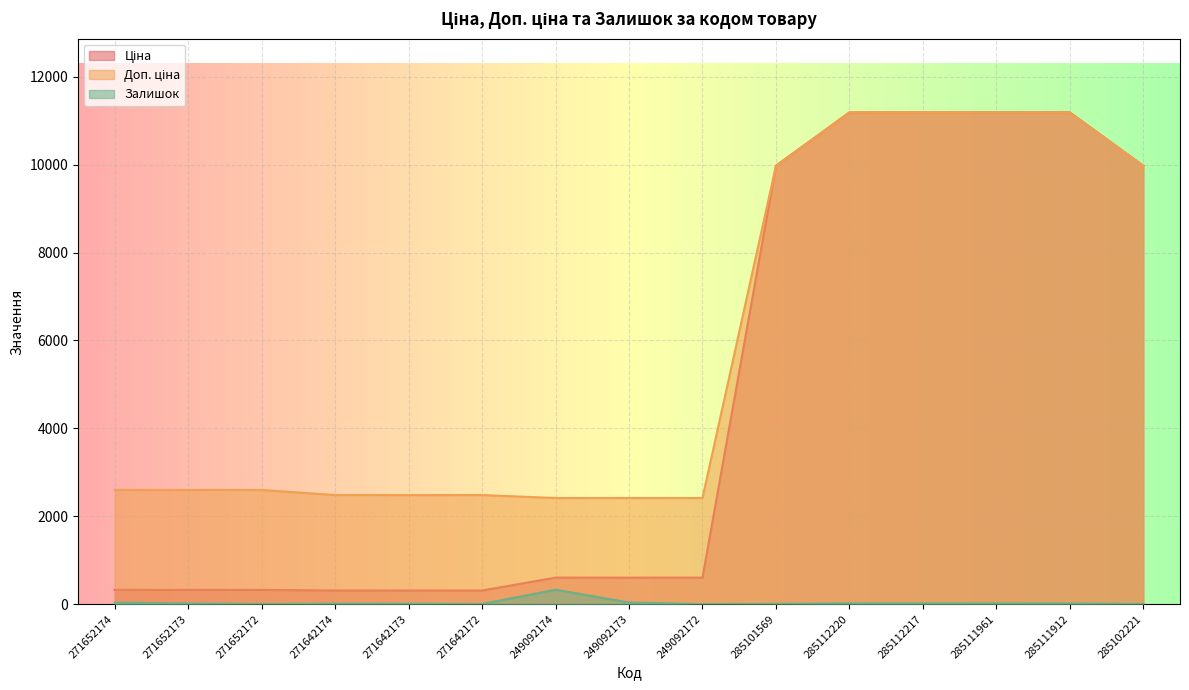

What is the value of the Ціна point at the 2nd from the left?

324.8